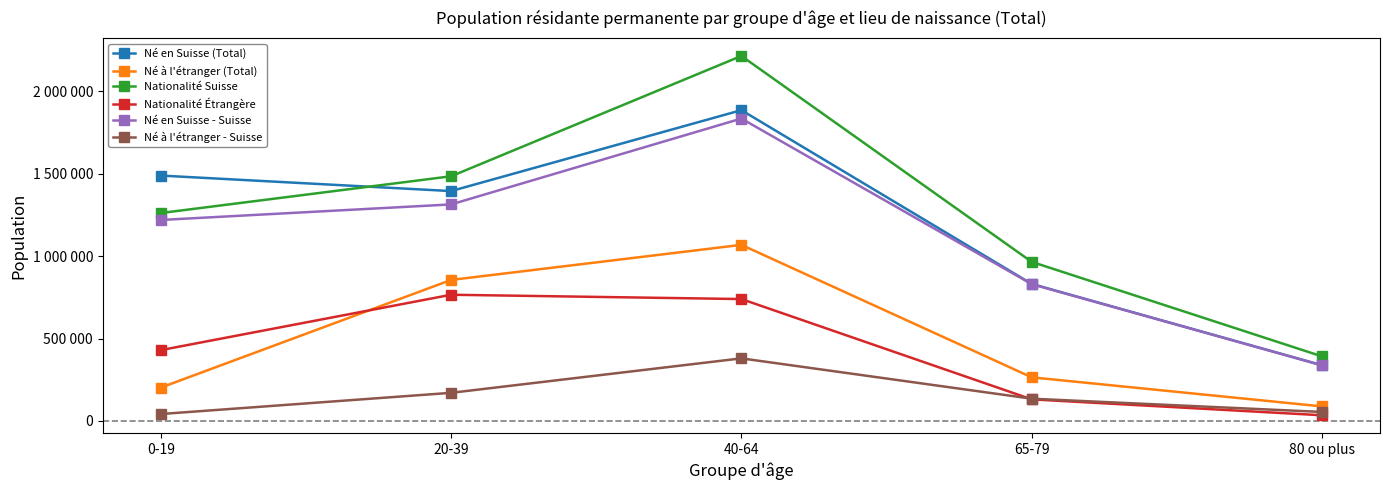

Reading right to left, list all the values displayed in this chart.

Né en Suisse (Total): 80 ou plus=338205	65-79=831617	40-64=1885896	20-39=1394855	0-19=1488945
Né à l'étranger (Total): 80 ou plus=88347	65-79=264890	40-64=1068574	20-39=855700	0-19=202521
Nationalité Suisse: 80 ou plus=391919	65-79=965399	40-64=2214773	20-39=1484711	0-19=1261602
Nationalité Étrangère: 80 ou plus=34633	65-79=131108	40-64=739697	20-39=765844	0-19=429864
Né en Suisse - Suisse: 80 ou plus=337237	65-79=830248	40-64=1834925	20-39=1313929	0-19=1219557
Né à l'étranger - Suisse: 80 ou plus=54682	65-79=135151	40-64=379848	20-39=170782	0-19=42045